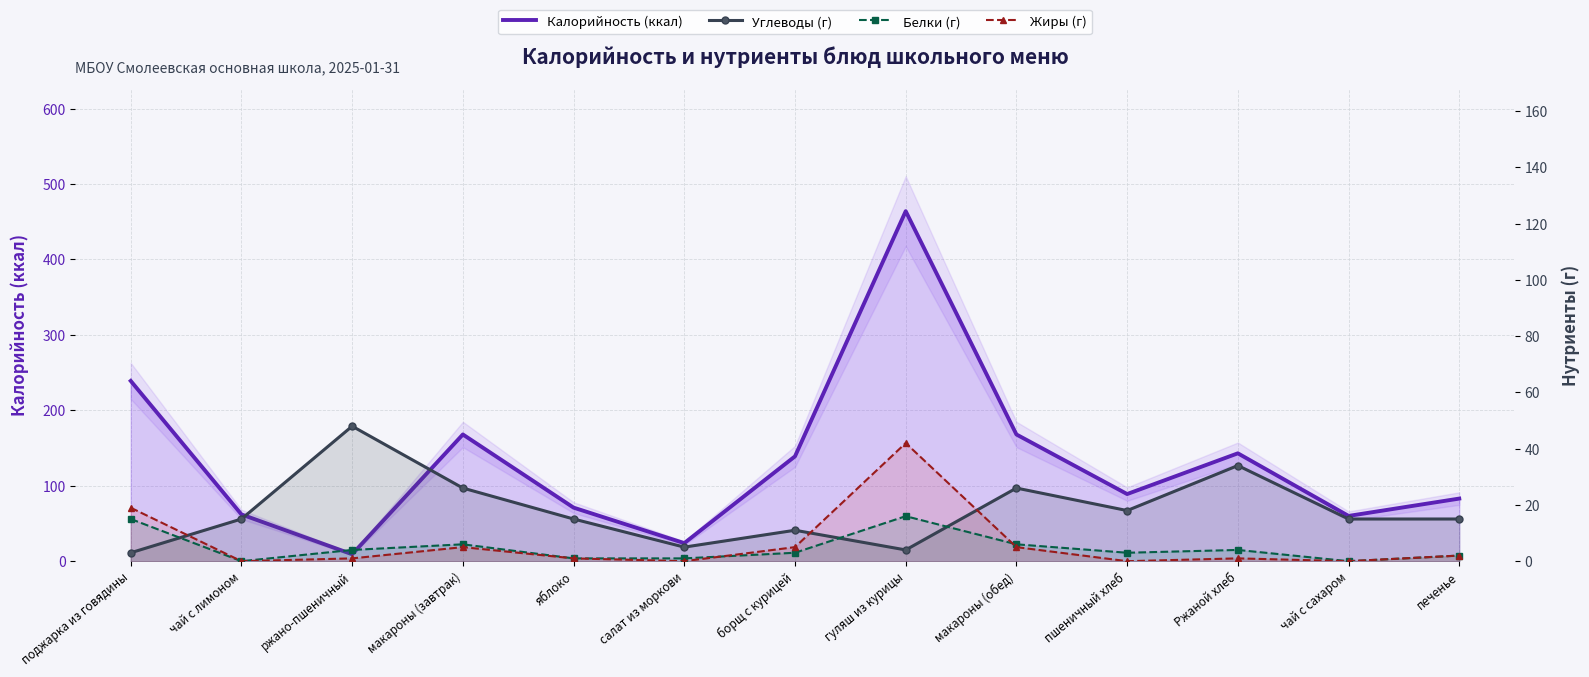

How many interior local valleys does the Белки (г) series have?

3